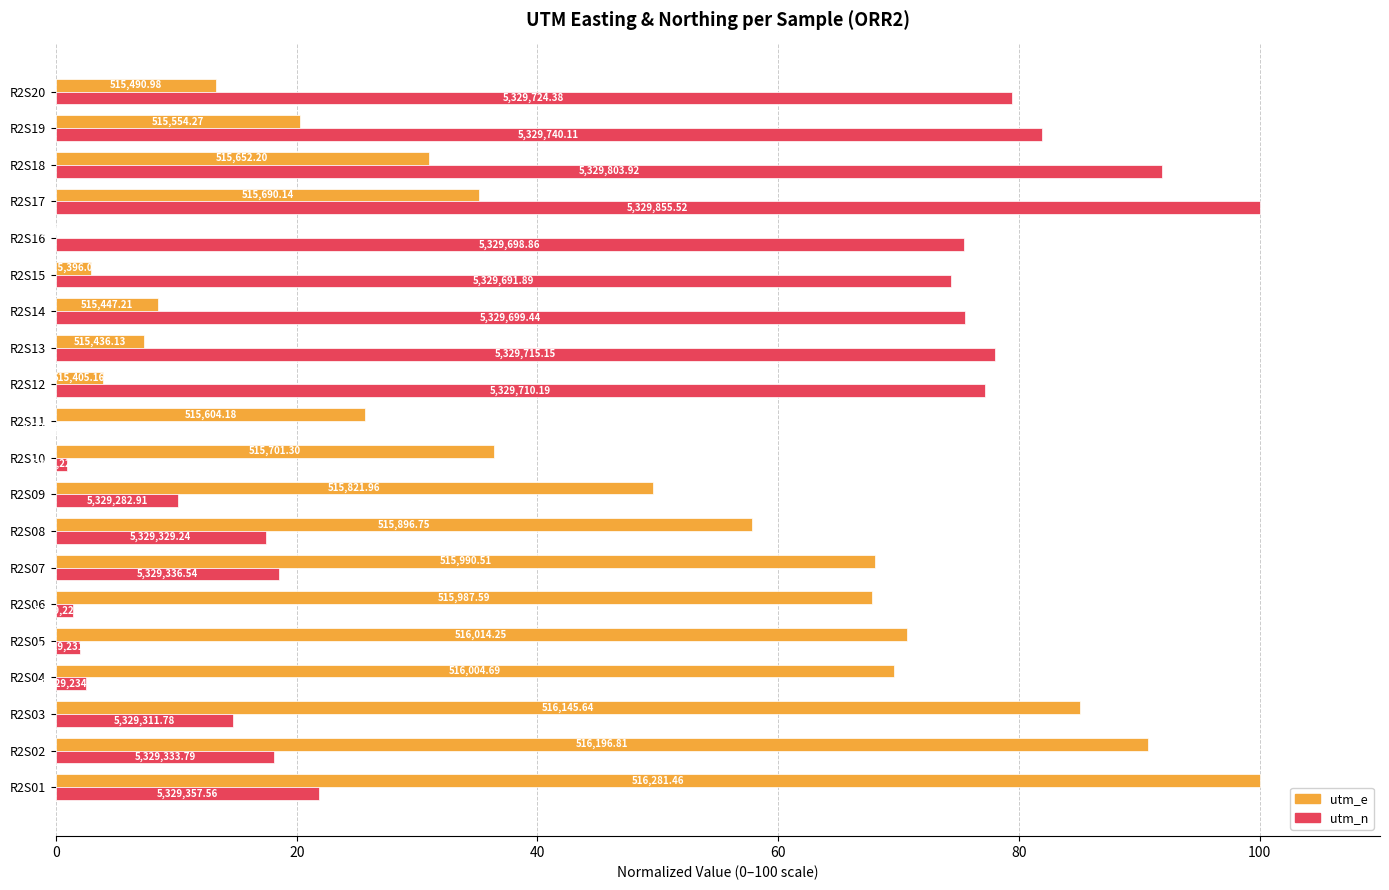

What are all the series names shown in the legend?

utm_e, utm_n